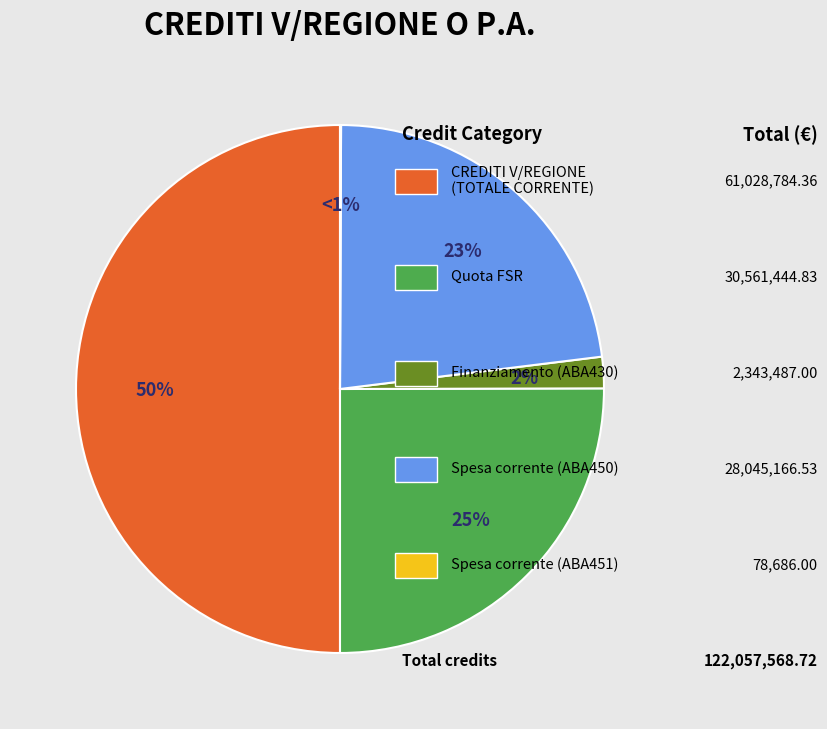

What percentage is the Crediti v/Regione o P.A. per finanziamento (ABA430) slice, to the nearest percent?

2%